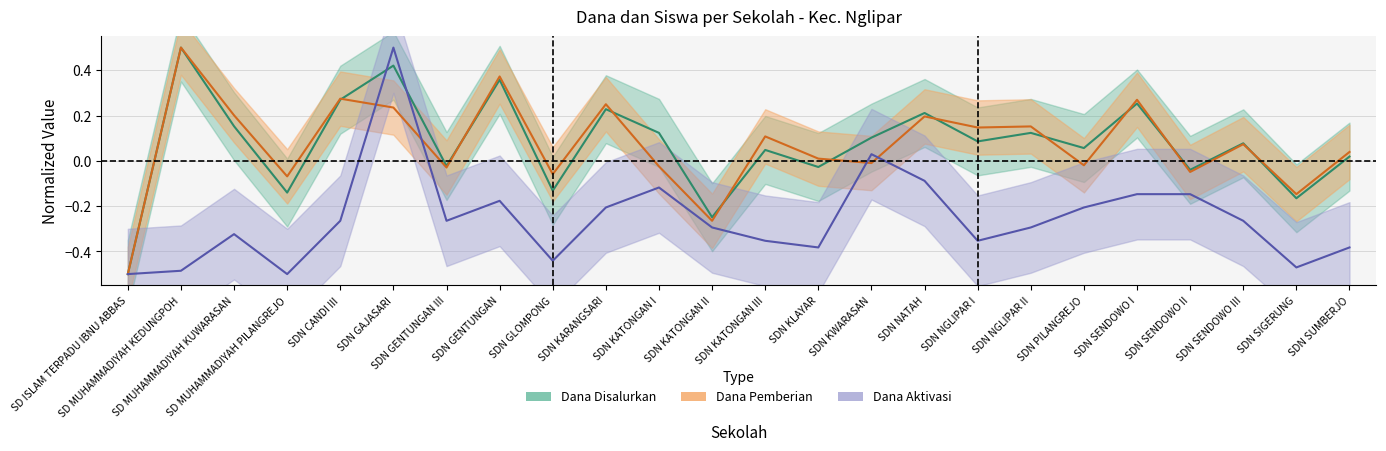

Which series has the largest total across all categories?

Dana Disalurkan